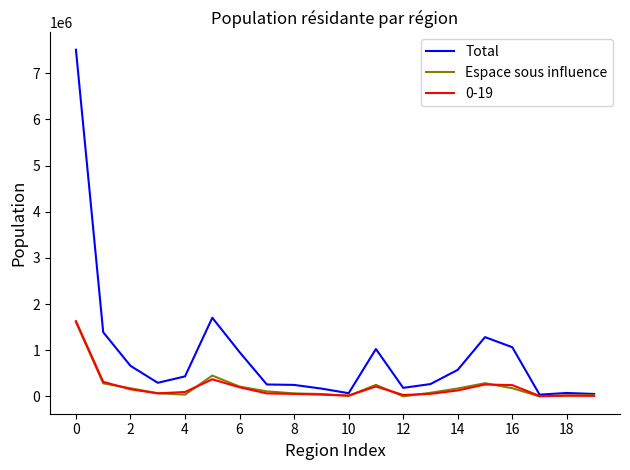

What is the greatest value displayed?

7508739